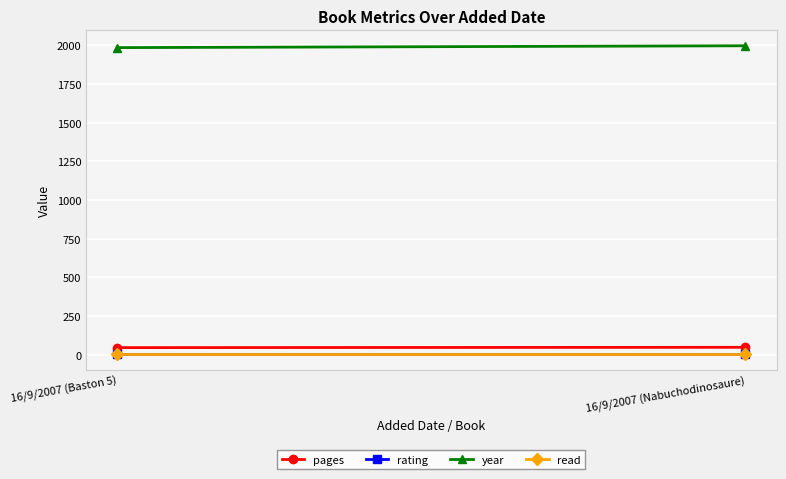

Rank the series at 16/9/2007 (Nabuchodinosaure) from highest to lowest value.

year, pages, rating, read